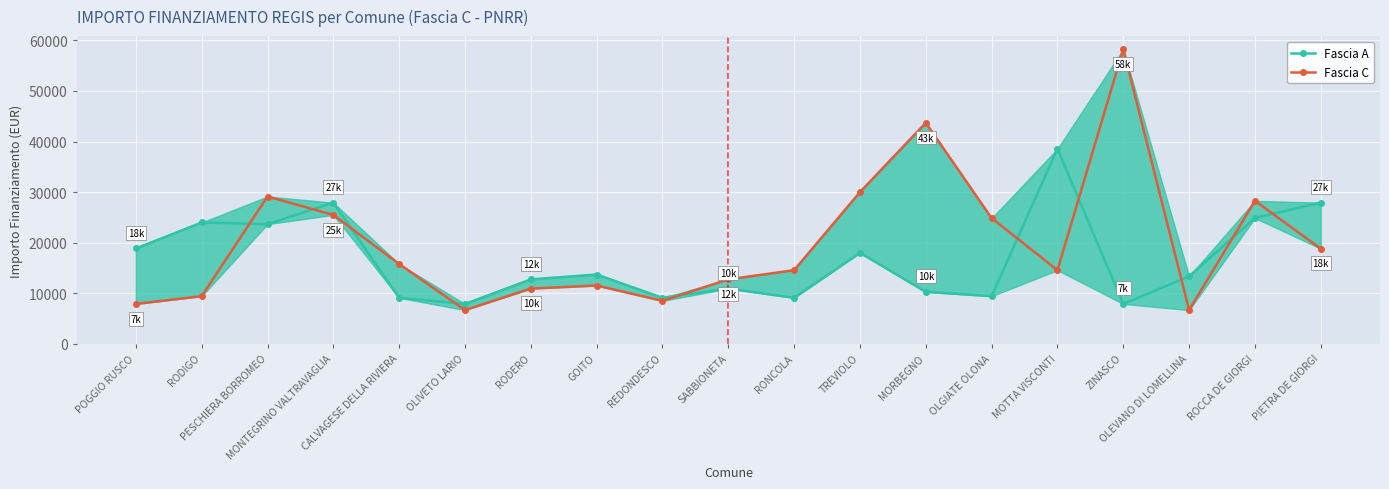

What are all the series names shown in the legend?

Fascia A, Fascia C